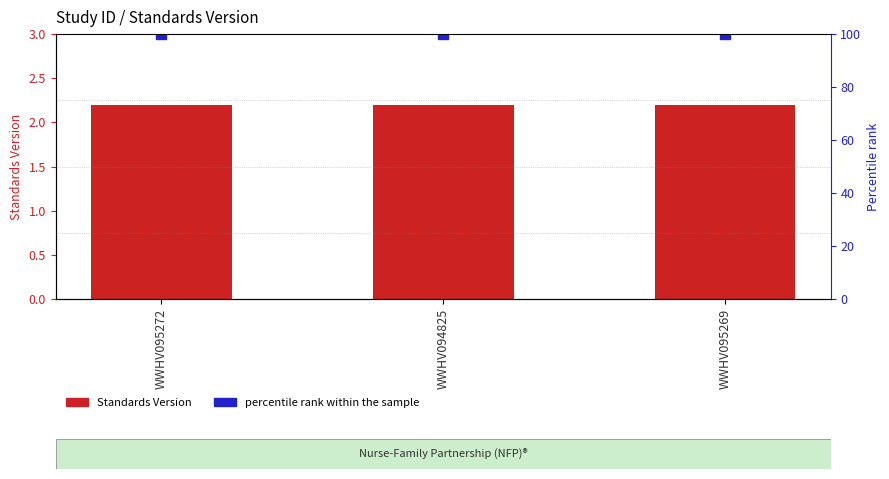

What position from the left is WWHV095269?

3